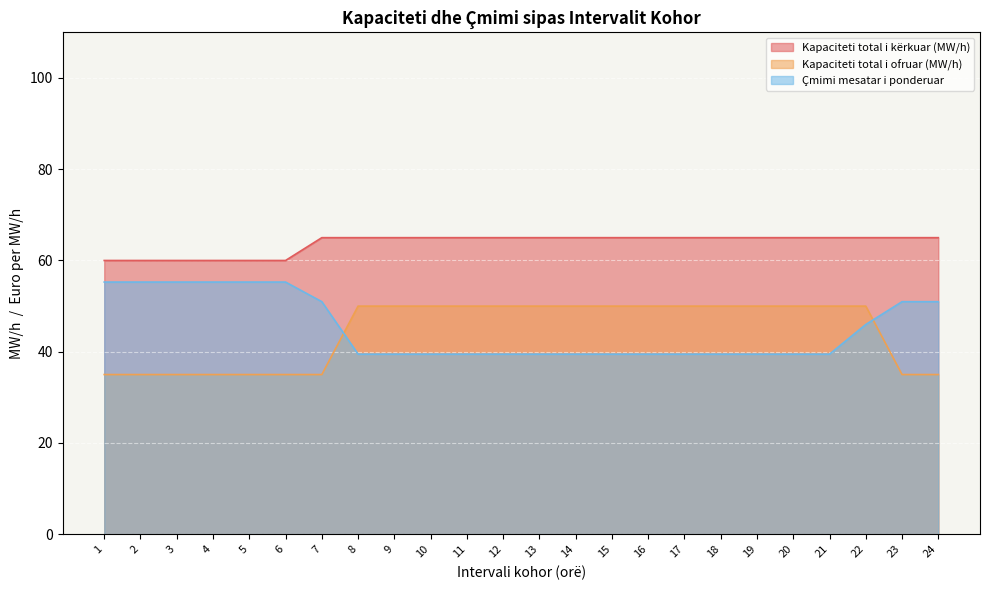

What is the sum of the Kapaciteti total i kërkuar (MW/h) values at 16 and 15?

130.0